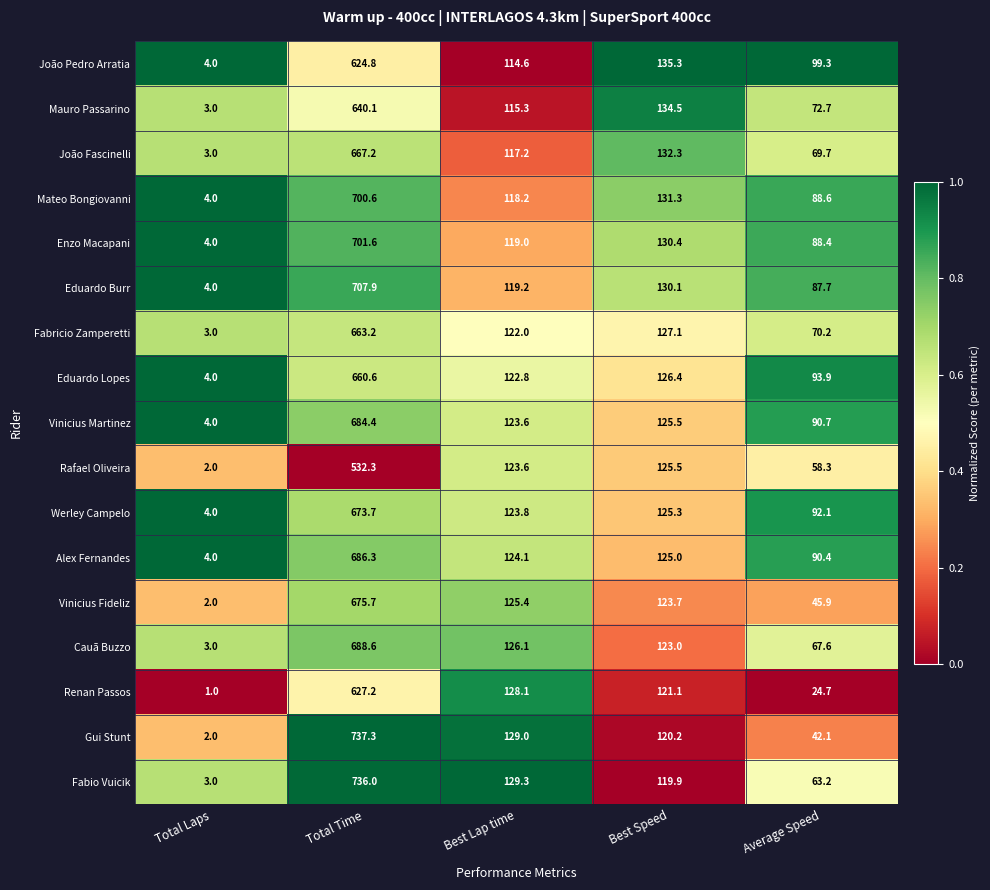

What is the difference between the maximum and minimum values in the Gui Stunt series?

735.3